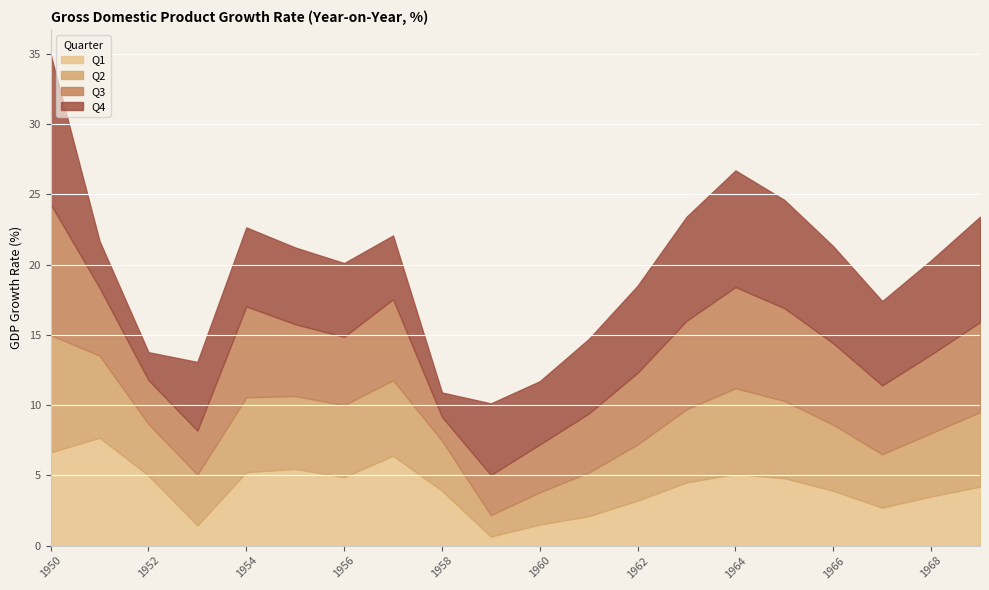

Between 1958 and 1962, which series saw the biggest shift?

Q4